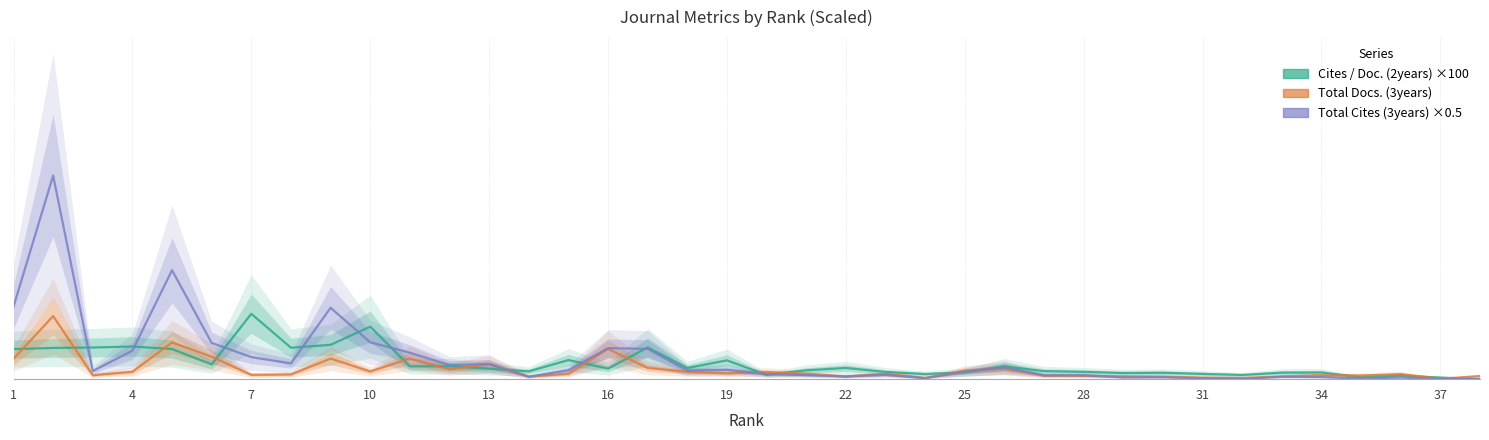

Which series changed the most between 16 and 24?

Total Cites (3years)